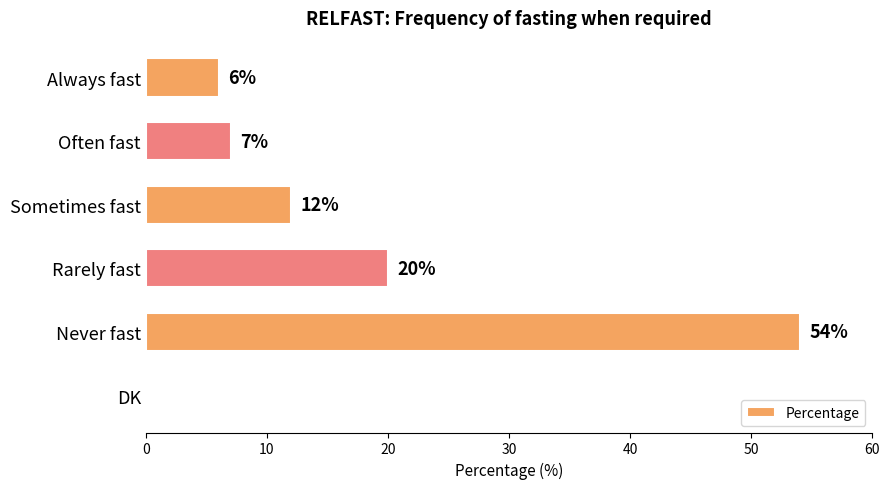

Reading bottom to top, transcribe all the data shown in this chart.

DK=0	Never fast=54	Rarely fast=20	Sometimes fast=12	Often fast=7	Always fast=6